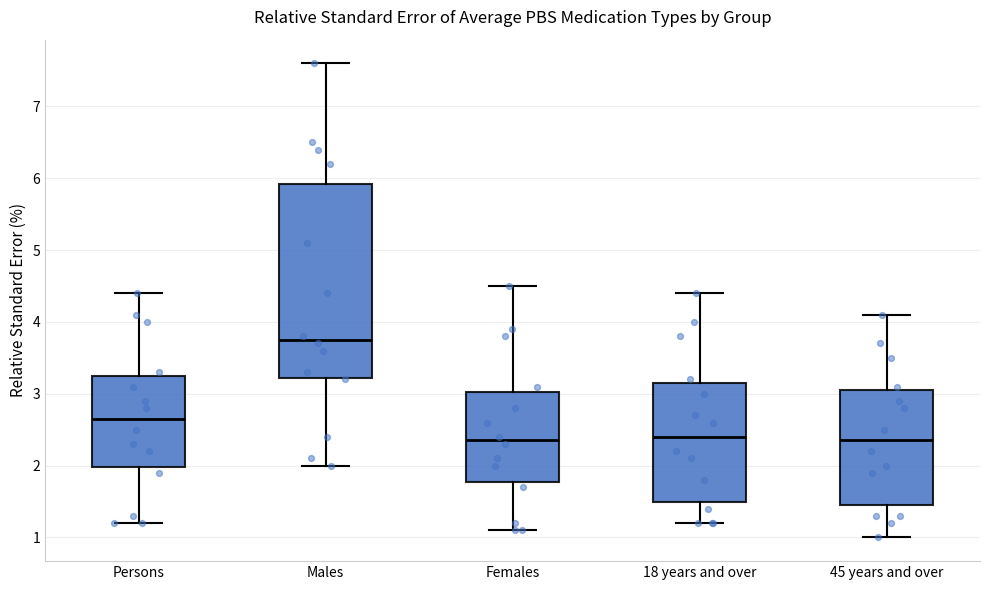

Where does the lower whisker of the box for Females end on the y-axis? The values are not printed on the chart, so give them approximately, as read against the axis.

1.1